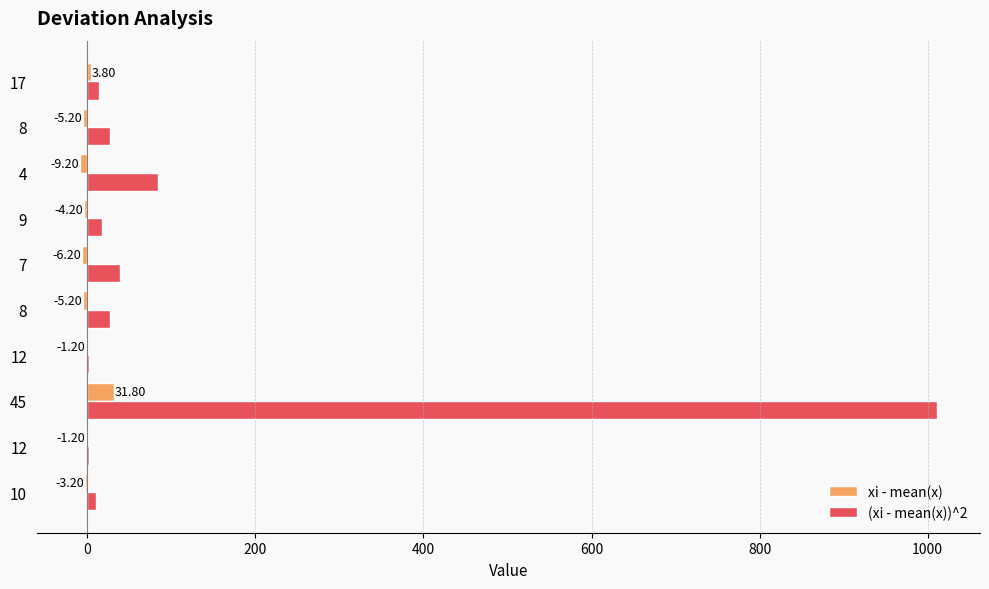

What position from the right is 400?

7